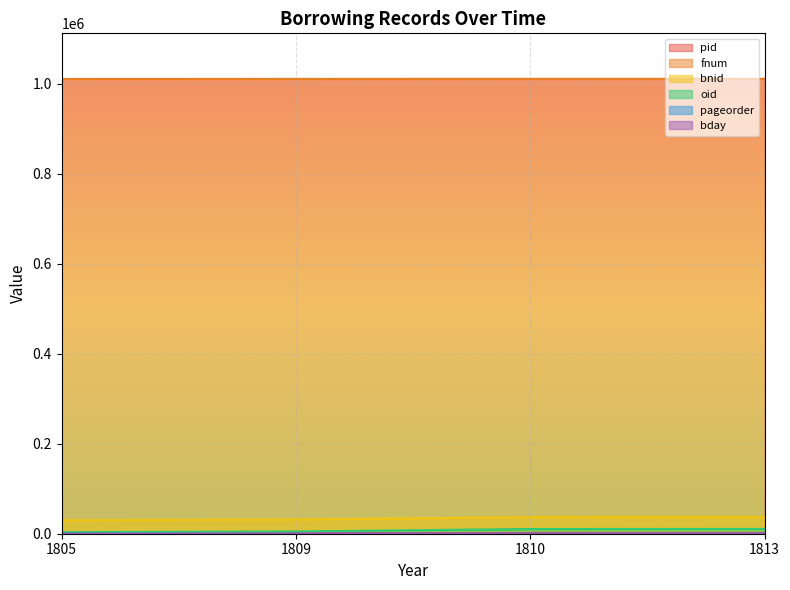

How many data points in bday are less than 17?

2